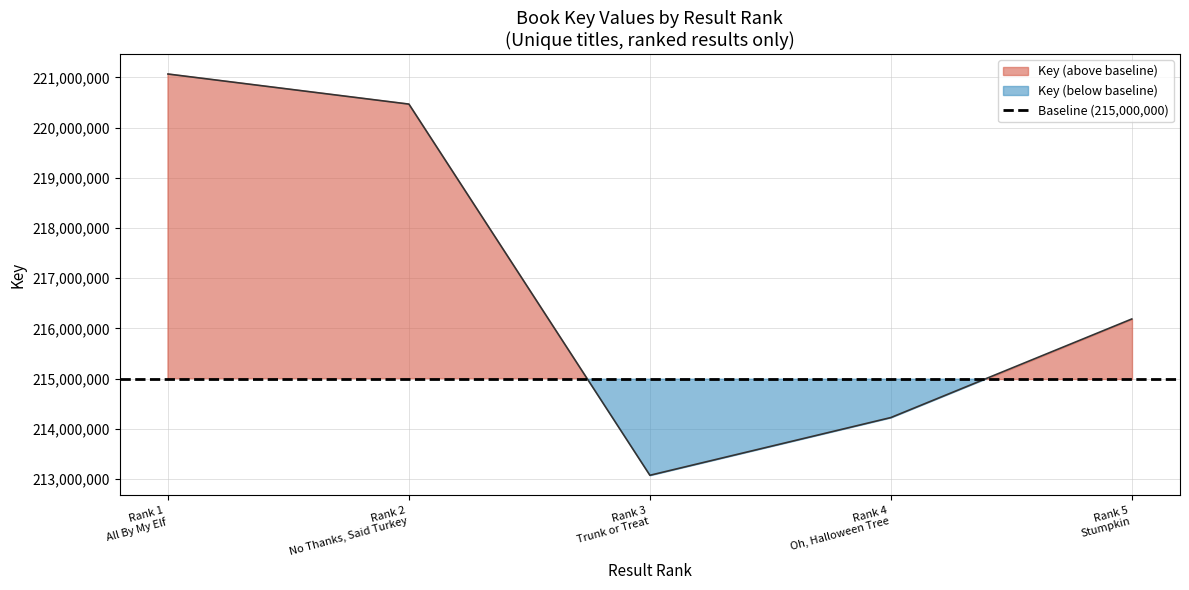

What is the label of the 5th point from the right?

Rank 1 All By My Elf